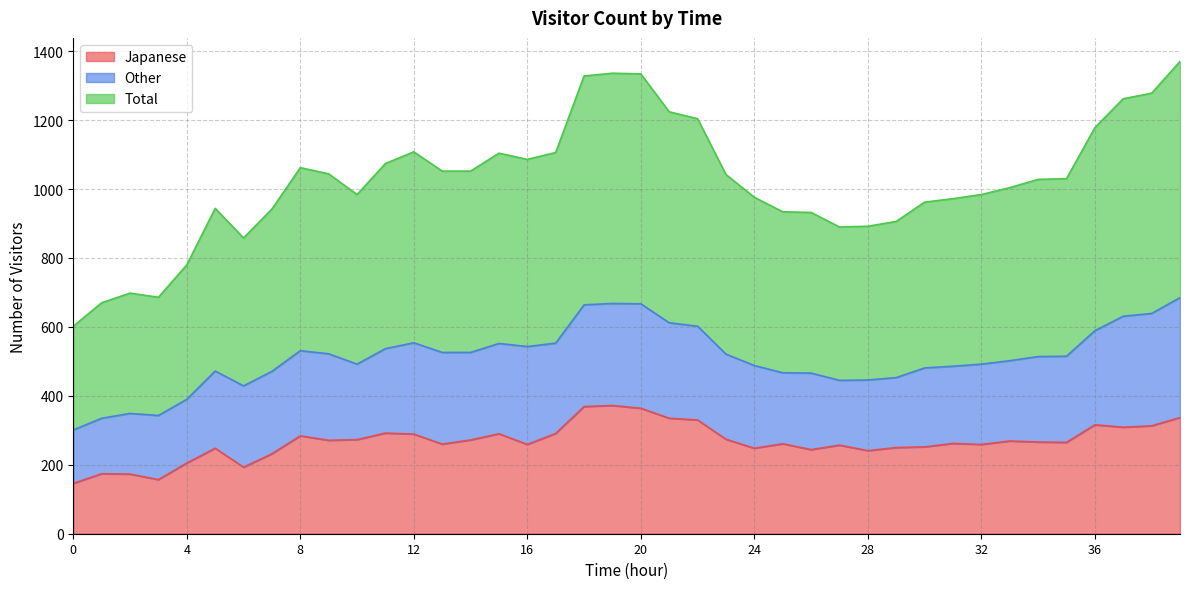

Does the chart display data point markers on the line(s)?

No